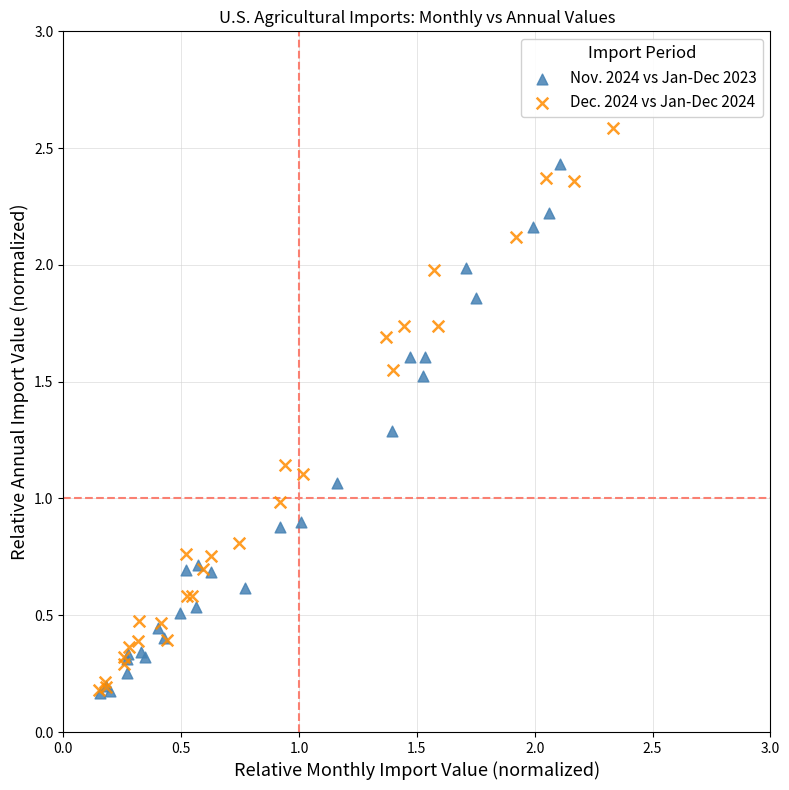

What are all the series names shown in the legend?

Nov. 2024 vs Jan-Dec 2023, Dec. 2024 vs Jan-Dec 2024